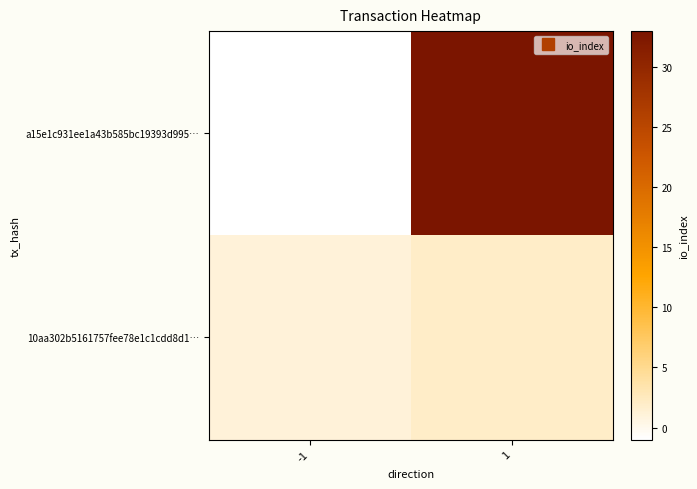

Count the number of categories in the chart.

2